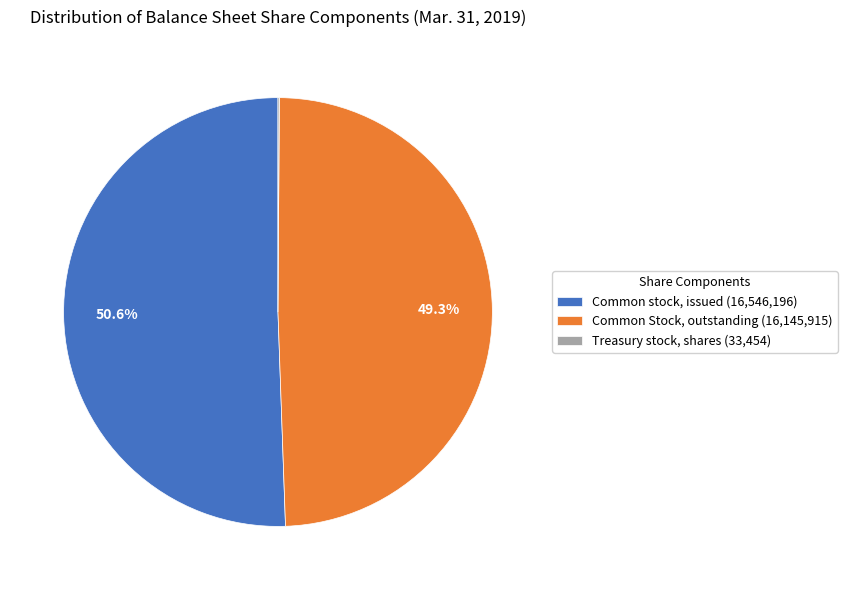

What is the largest slice in the pie chart?

Common stock, issued